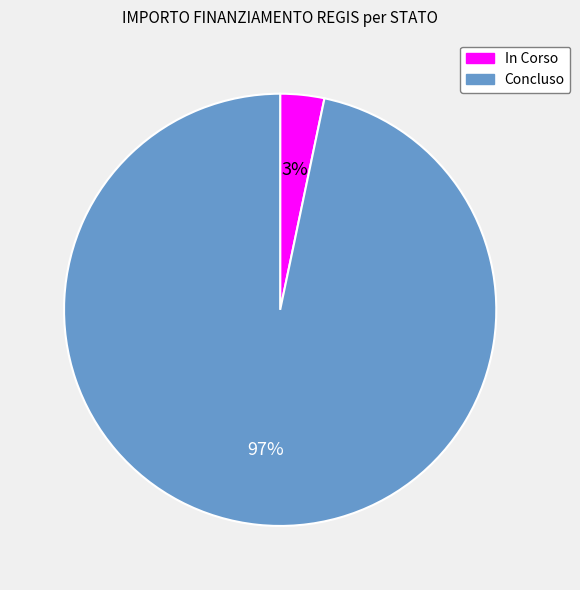

To the nearest percent, what is the average slice percentage?

50%